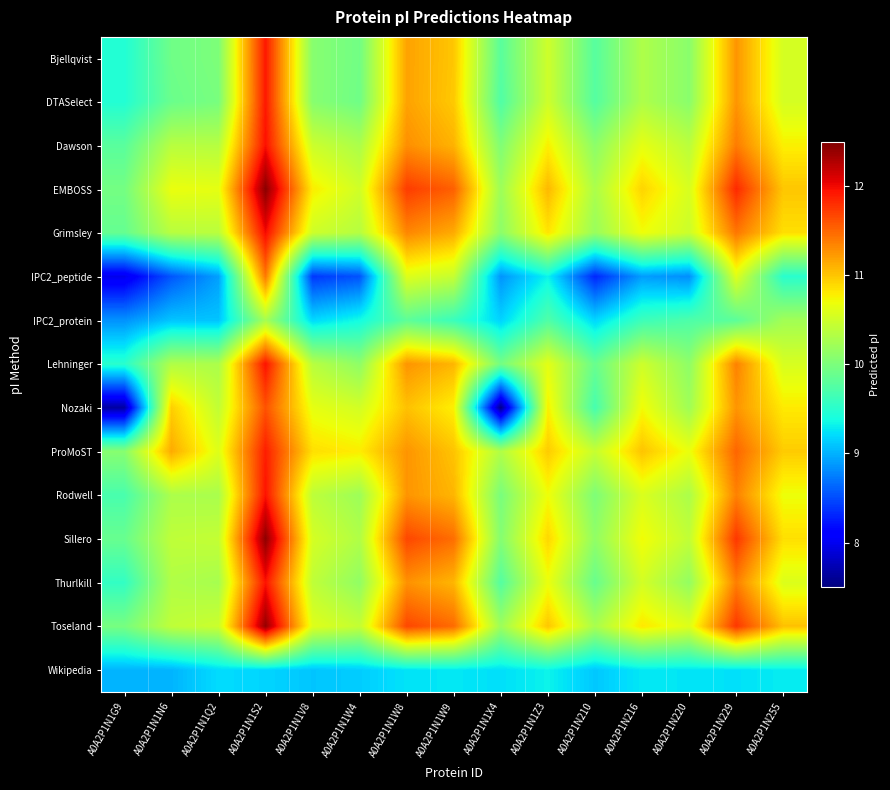

What is the total value across all series at A0A2P1N220?

151.9